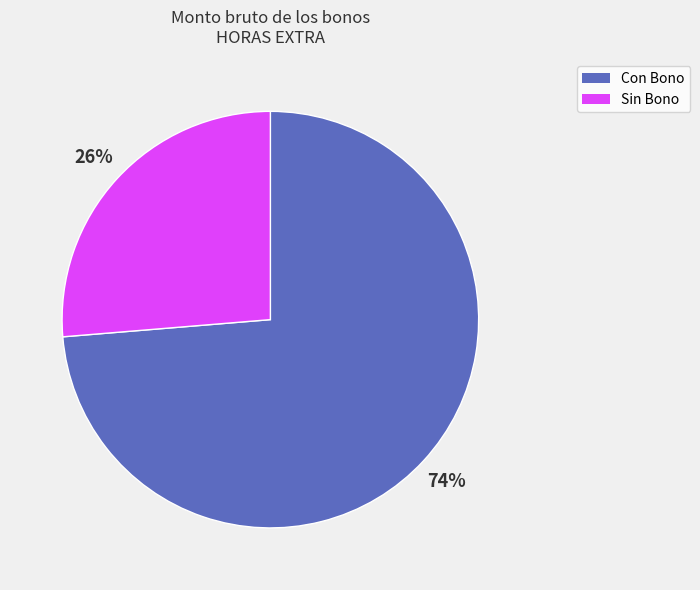

To the nearest percent, what is the average slice percentage?

50%